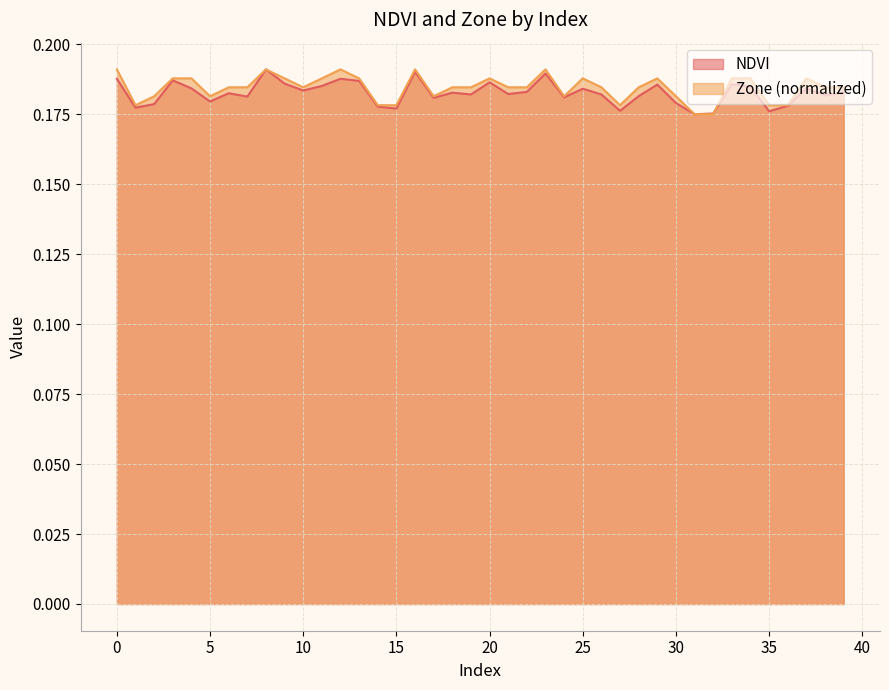

At which category is the sum across all series the highest?

8